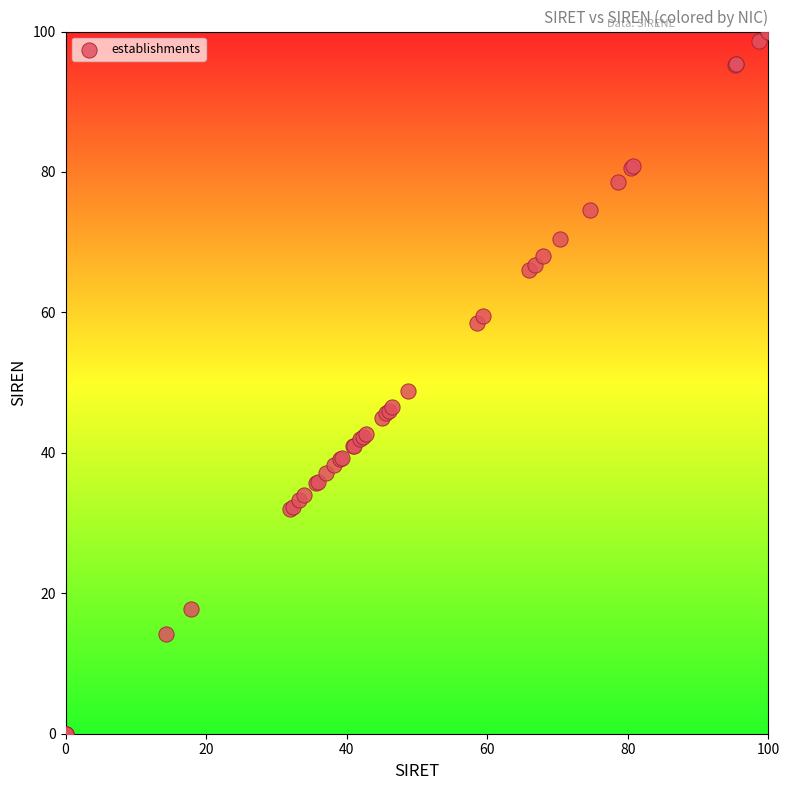

What Y value in the scatter plot is closest to 50?

48.8